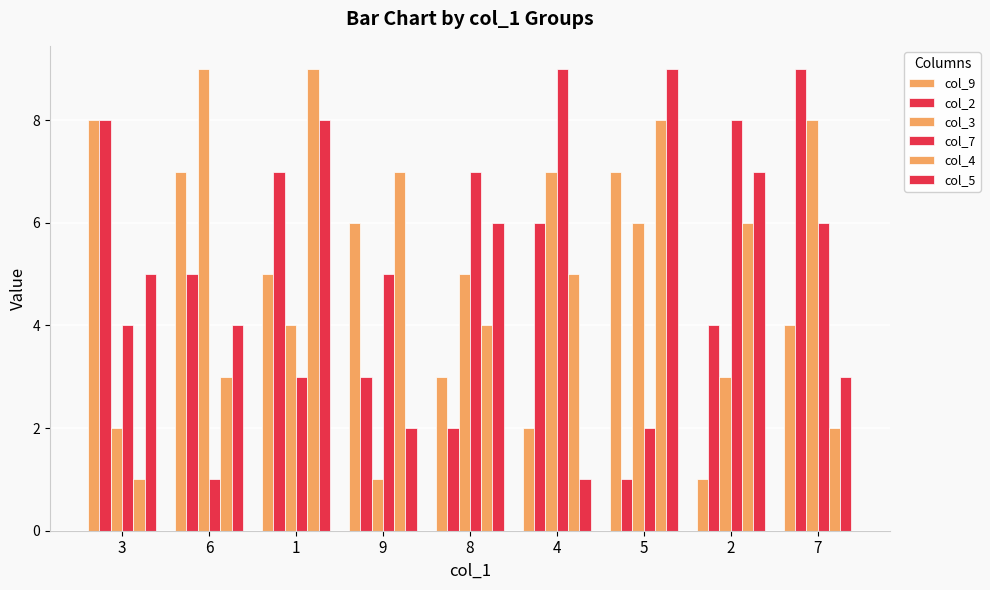

Does the chart contain stacked bars?

No